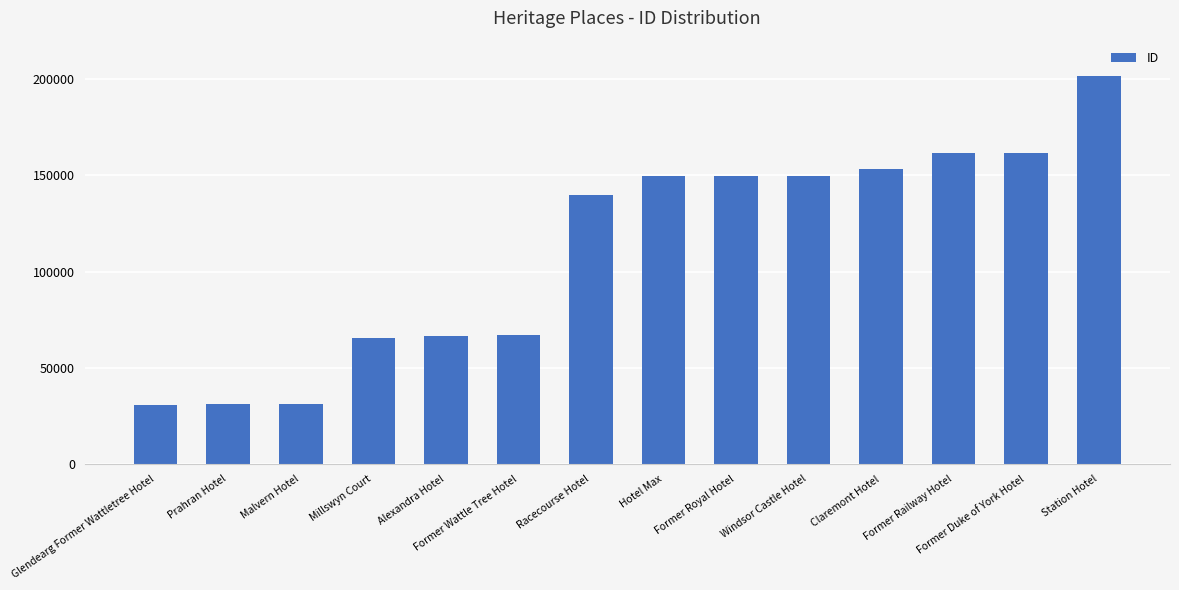

What is the value of the 12th bar from the left?

161870